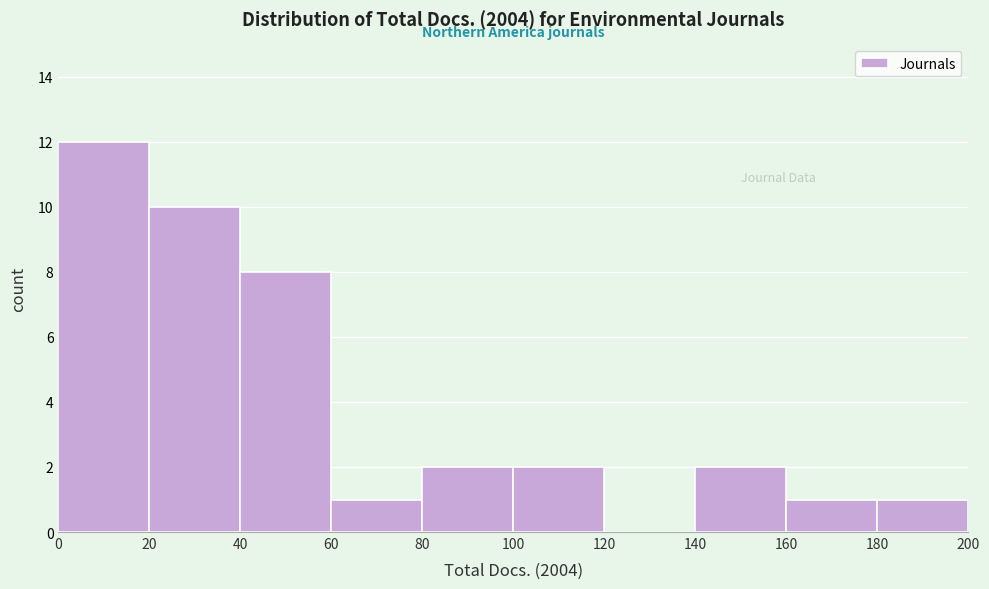

Which range on the x-axis has the tallest bar?

0 to 20